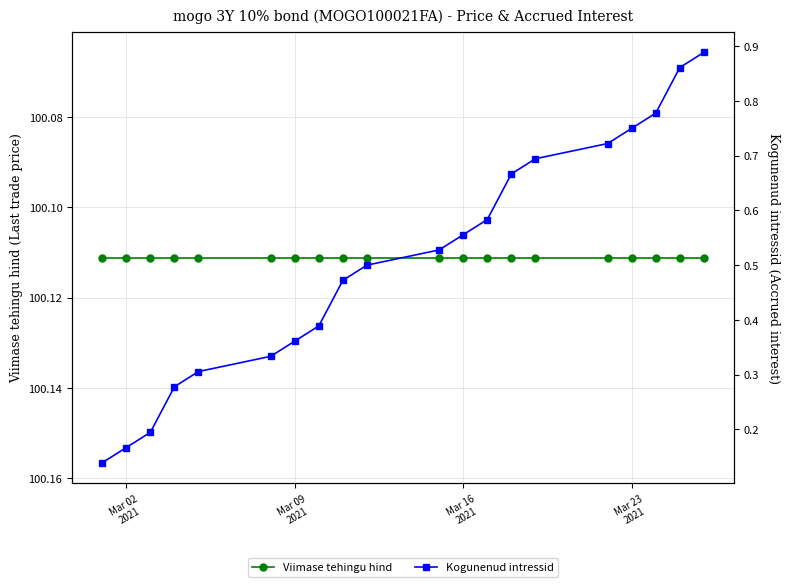

What is the value of the Viimase tehingu hind point at the 18th from the left?

100.1